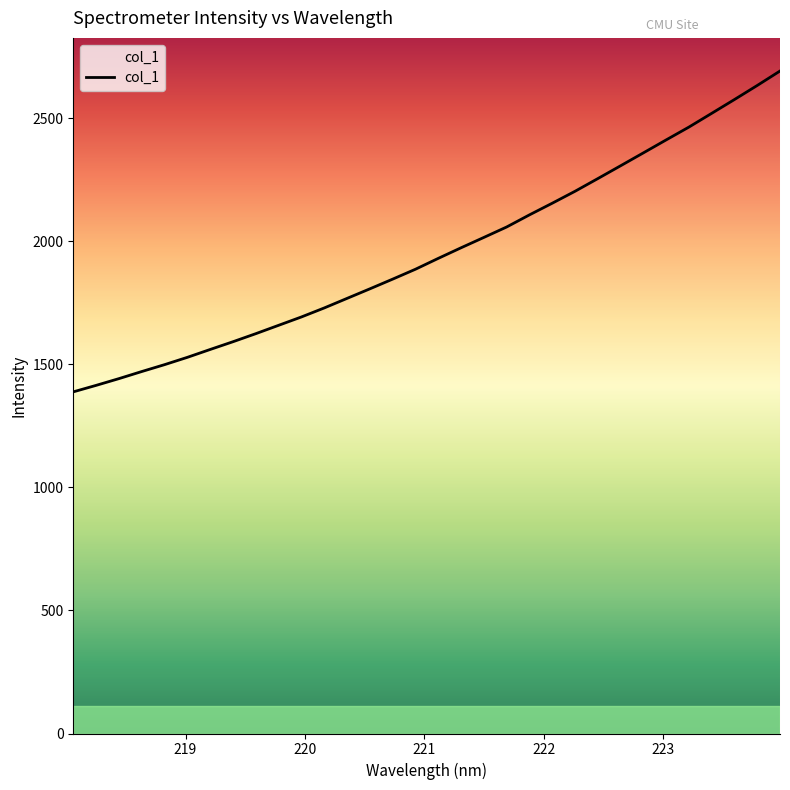

The chart shows a value of 2519.9 at 223.408. True or false?

True